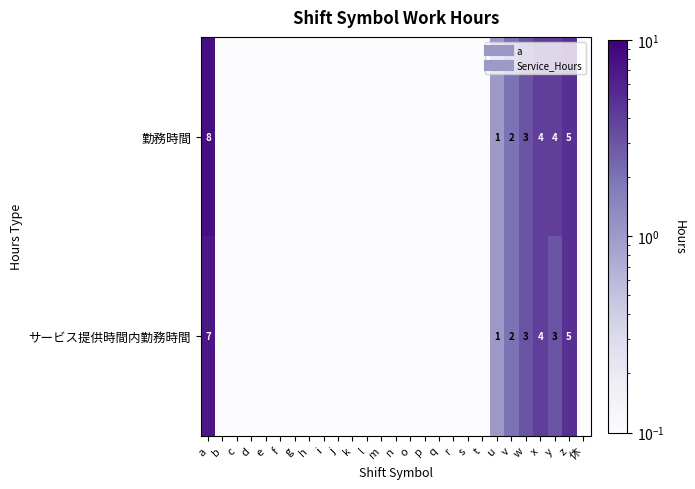

The サービス提供時間内勤務時間 series shows 0.1 at r. True or false?

True